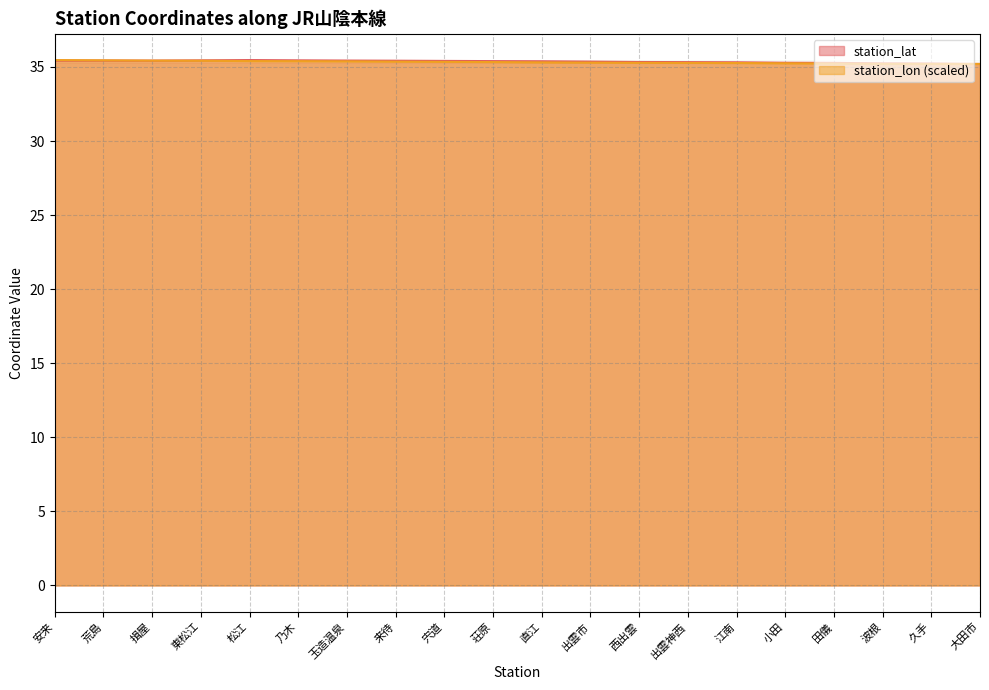

What is the label of the 6th point from the left?

乃木